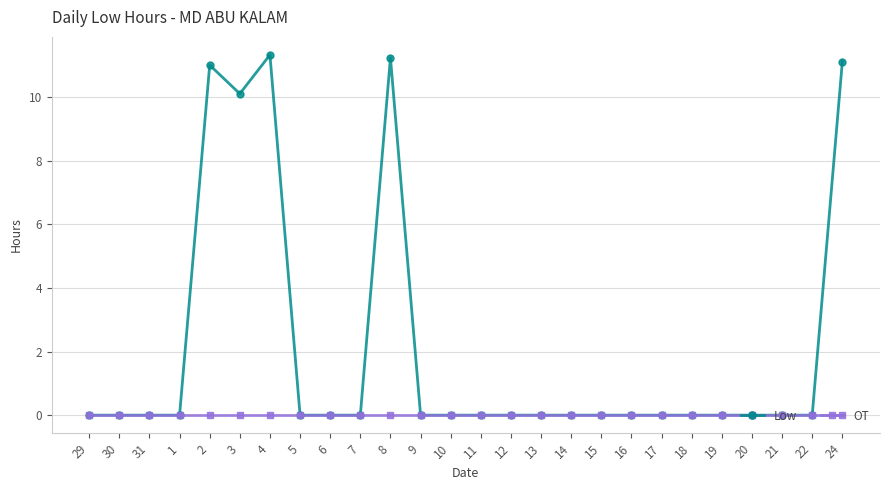

How many lines are shown in the chart?

2